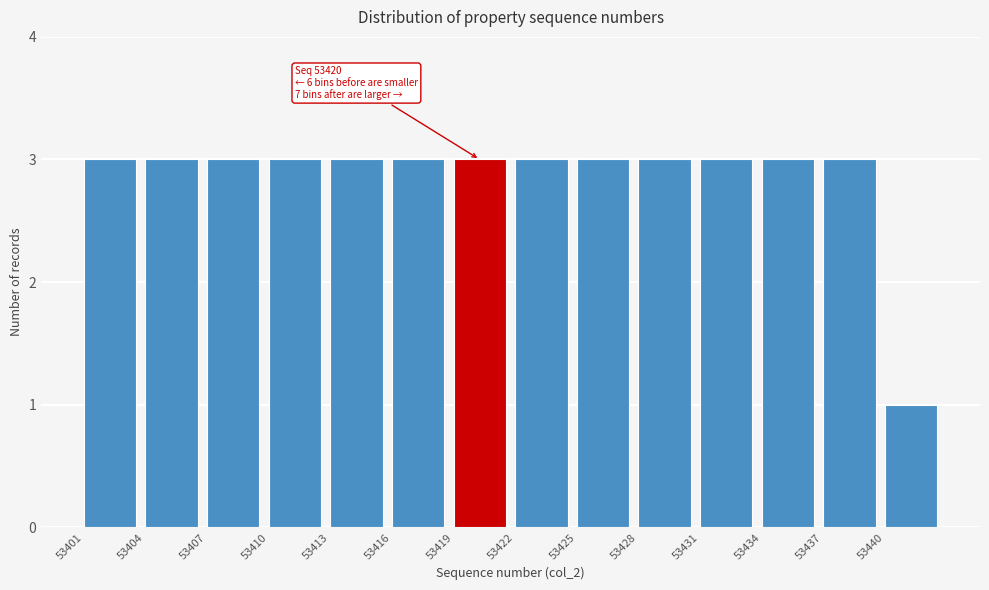

Reading left to right, transcribe all the data shown in this chart.

3	3	3	3	3	3	3	3	3	3	3	3	3	1